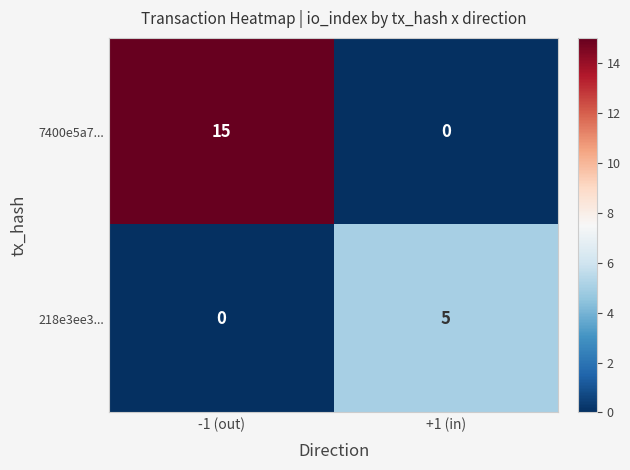

Which series has the largest range (max minus min)?

7400e5a7...